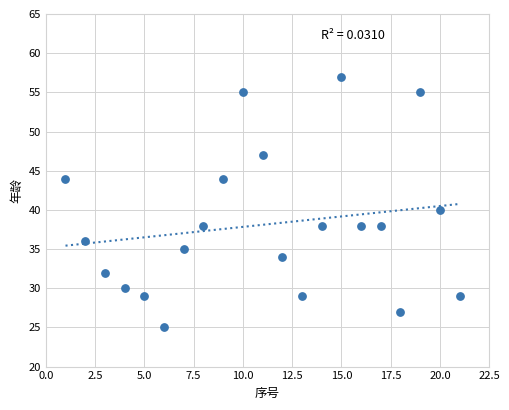

What is the range of X values (max minus min)?

20